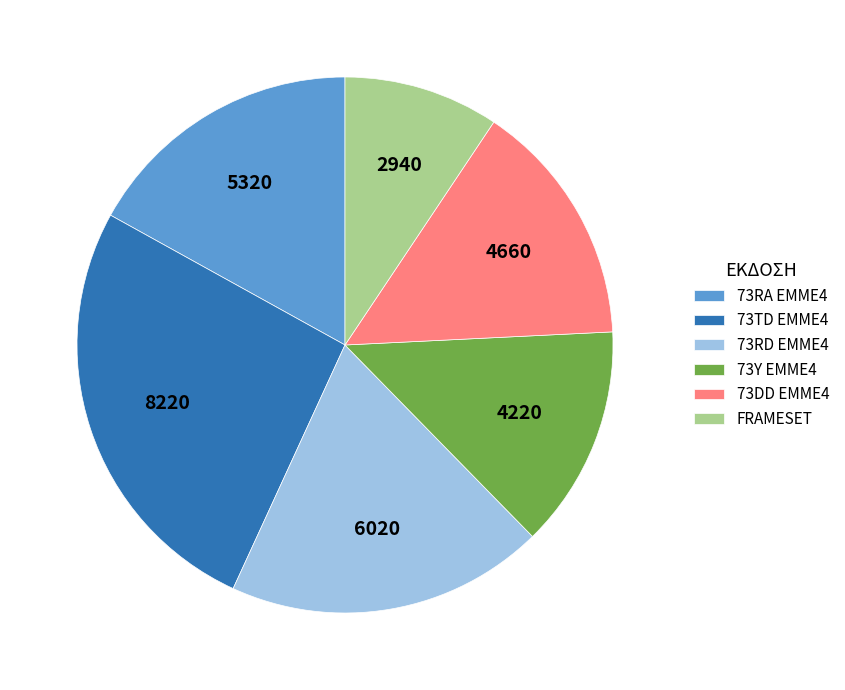

The 73TD EMME4 slice represents 18% of the pie. True or false?

False